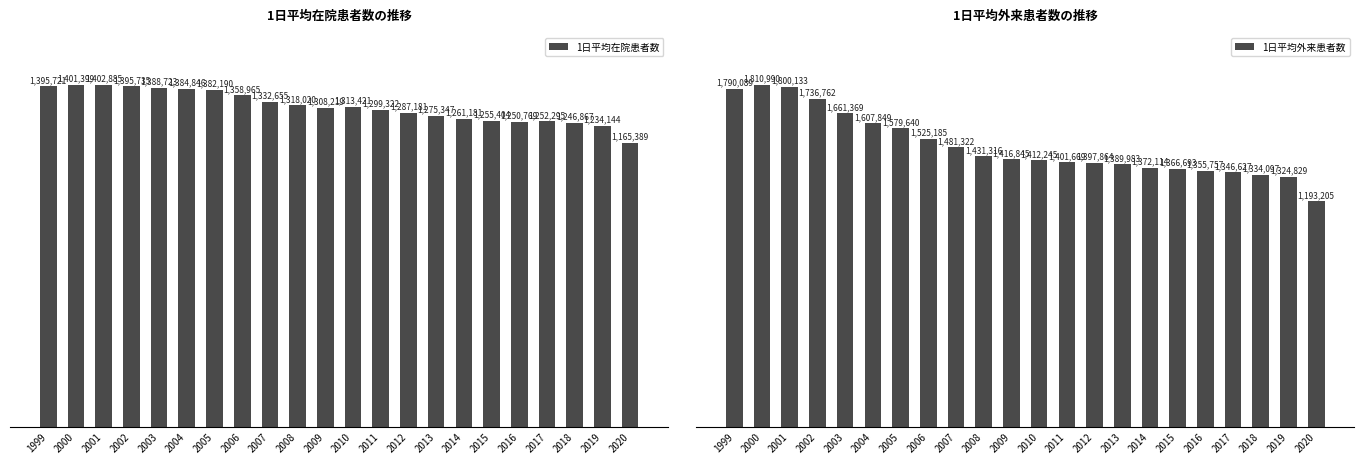

Are the bars horizontal?

No